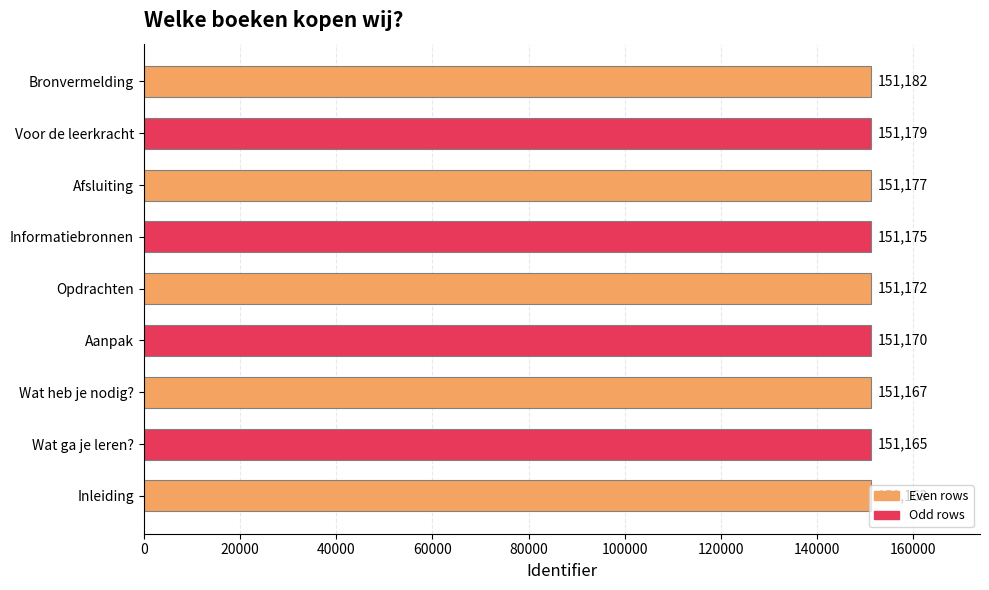

The chart shows a value of 151167 at Wat heb je nodig?. True or false?

True